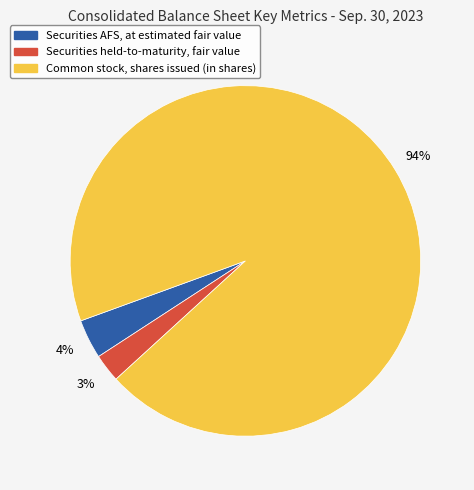

True or false: Securities AFS, at estimated fair value accounts for 9% of the total.

False